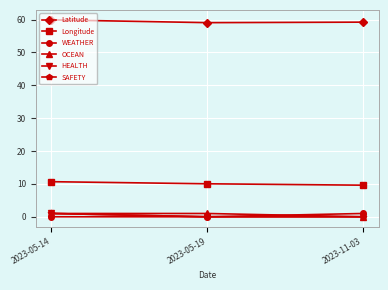

Reading left to right, what are all the values shown in this chart?

Latitude: 2023-05-14=59.9	2023-05-19=59.1	2023-11-03=59.2
Longitude: 2023-05-14=10.7	2023-05-19=10.0	2023-11-03=9.6
WEATHER: 2023-05-14=0.0	2023-05-19=0.0	2023-11-03=1.0
OCEAN: 2023-05-14=1.0	2023-05-19=1.0	2023-11-03=0.0
HEALTH: 2023-05-14=1.0	2023-05-19=0.0	2023-11-03=0.0
SAFETY: 2023-05-14=1.0	2023-05-19=0.0	2023-11-03=0.0